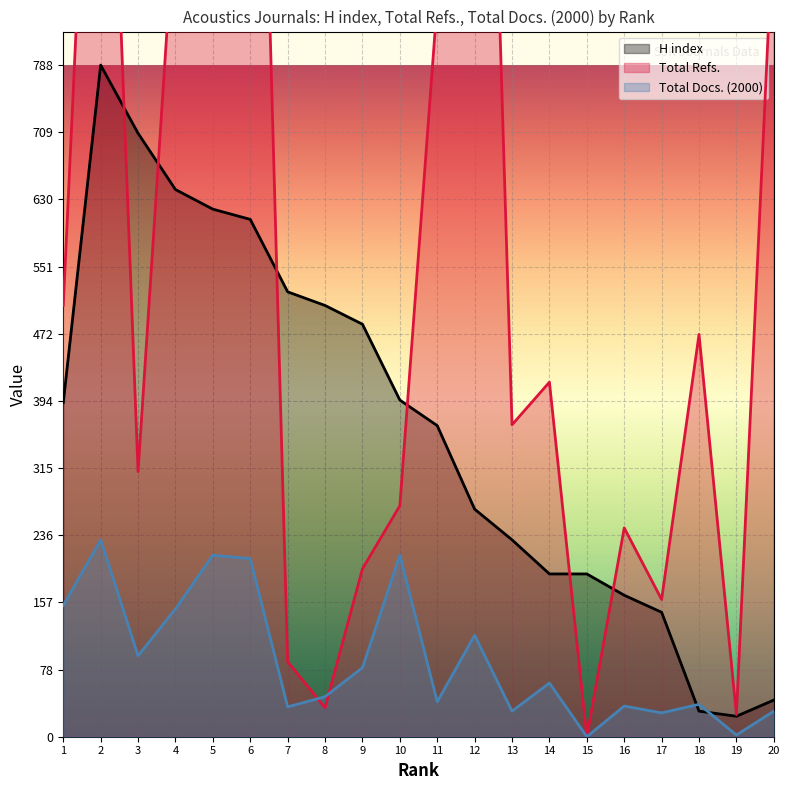

What is the sum of all Total Refs. values?

13077